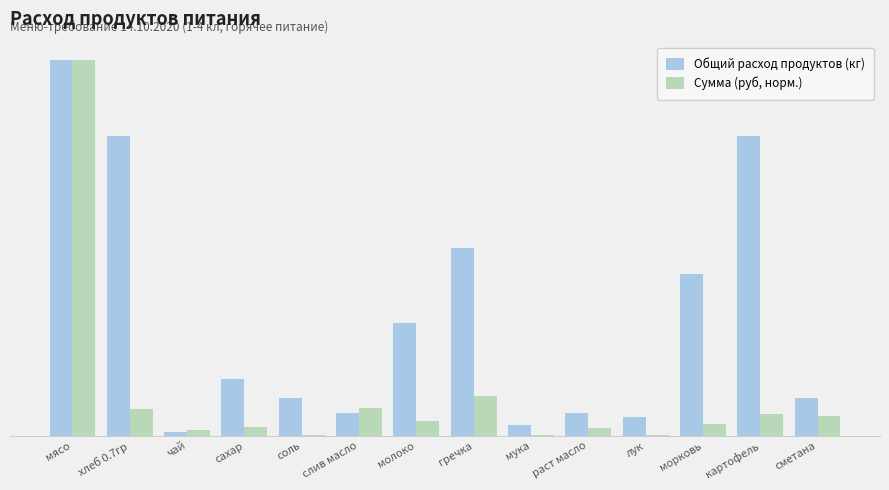

What is the smallest value displayed?

0.1